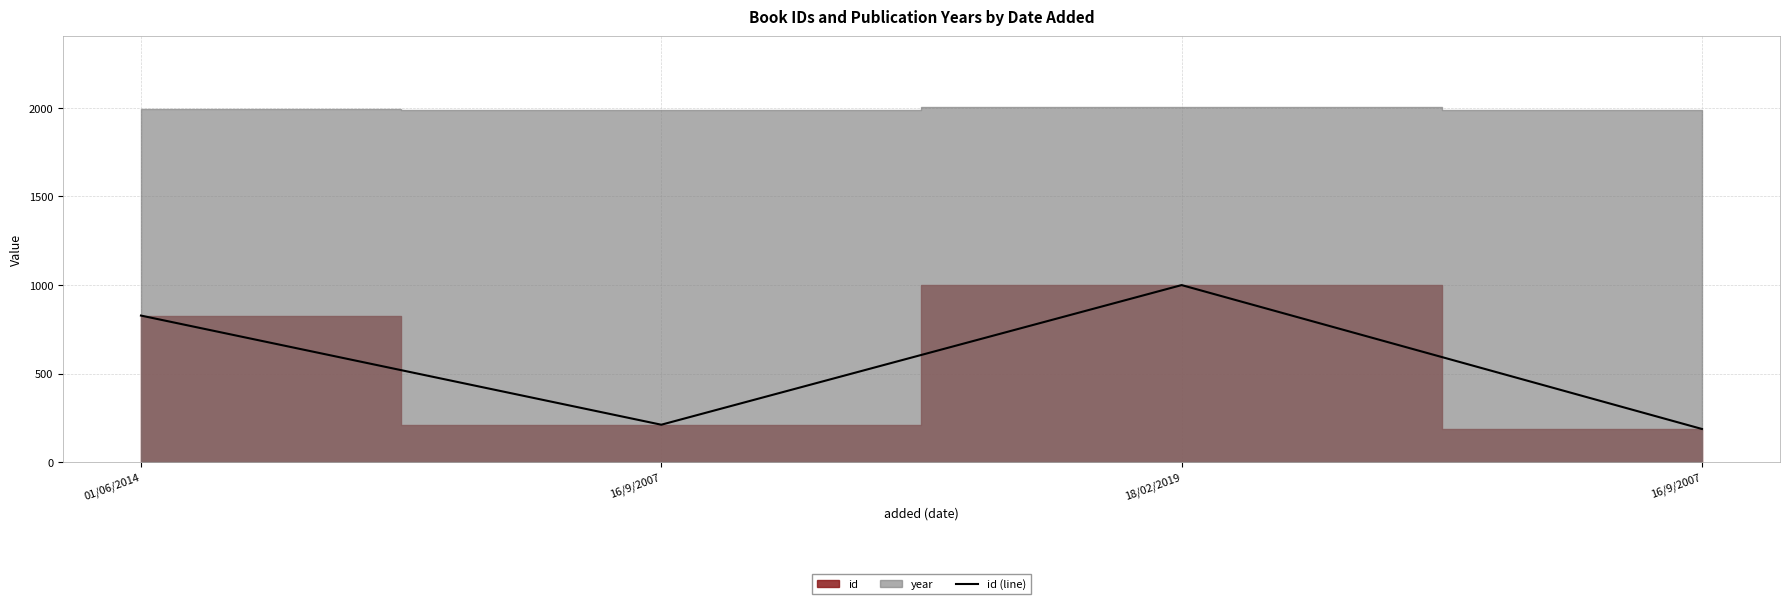

True or false: the data shows 306 at 16/9/2007.

False